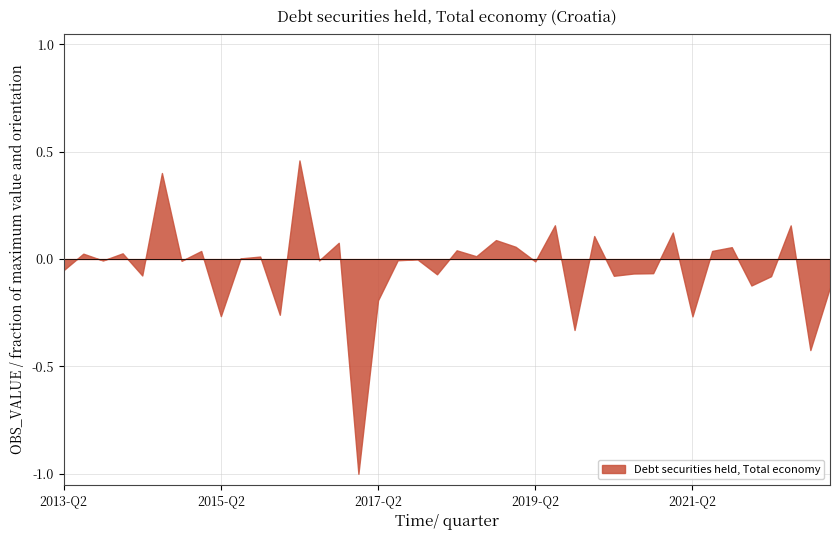

What is the difference between the maximum and minimum values?

1971.5